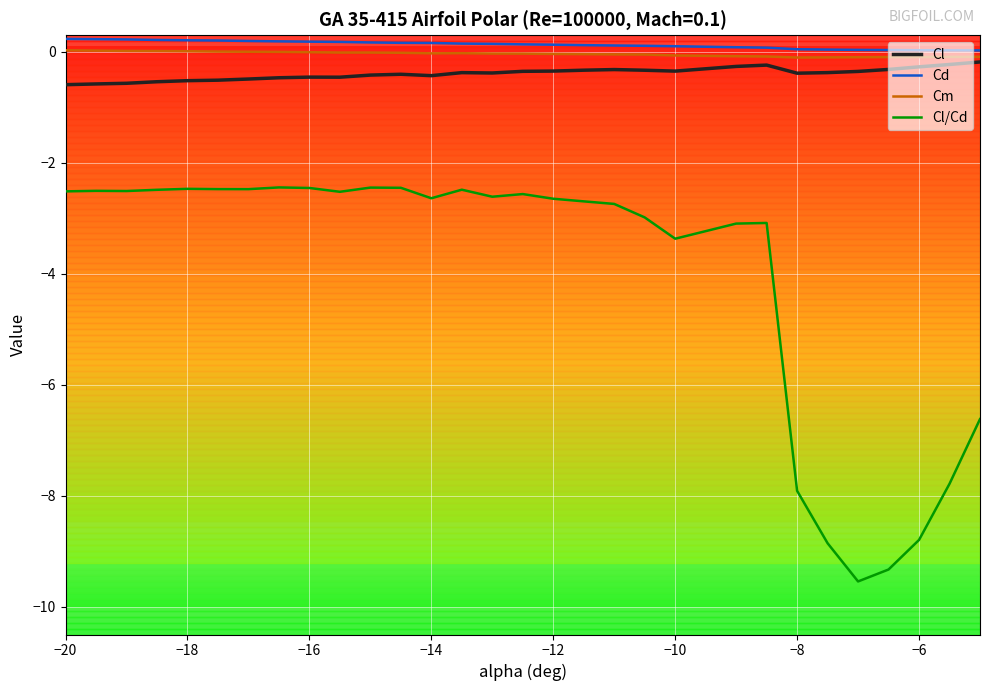

Which series has the largest range (max minus min)?

Cl/Cd